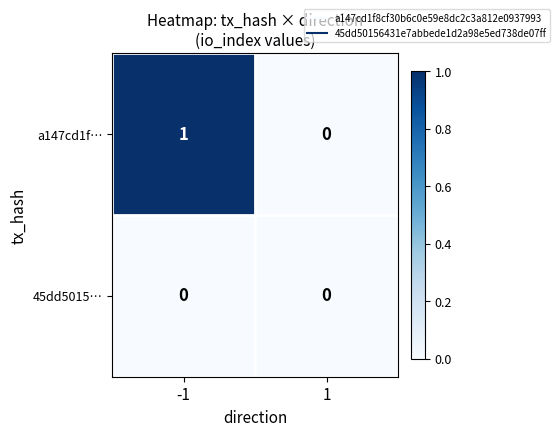

How many categories are shown in the chart?

2